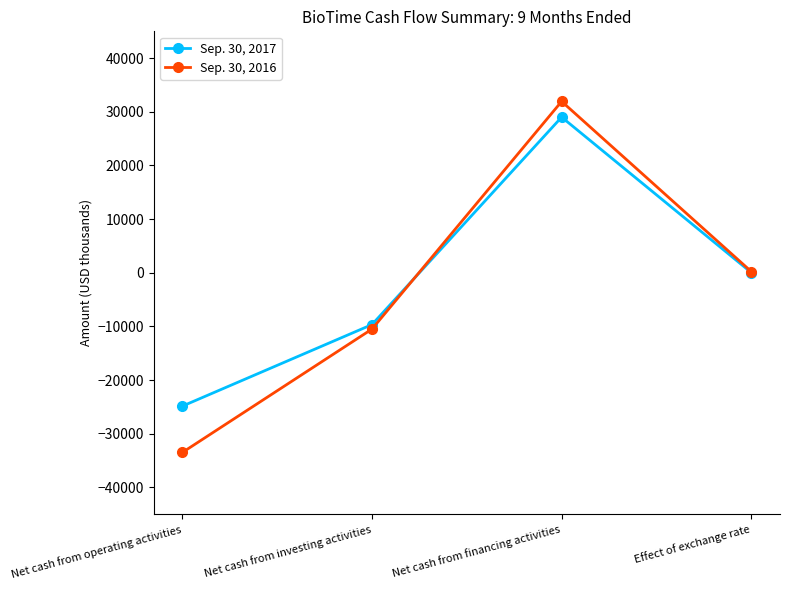

List the labels in order of Sep. 30, 2016 value, largest first.

Net cash from financing activities, Effect of exchange rate, Net cash from investing activities, Net cash from operating activities